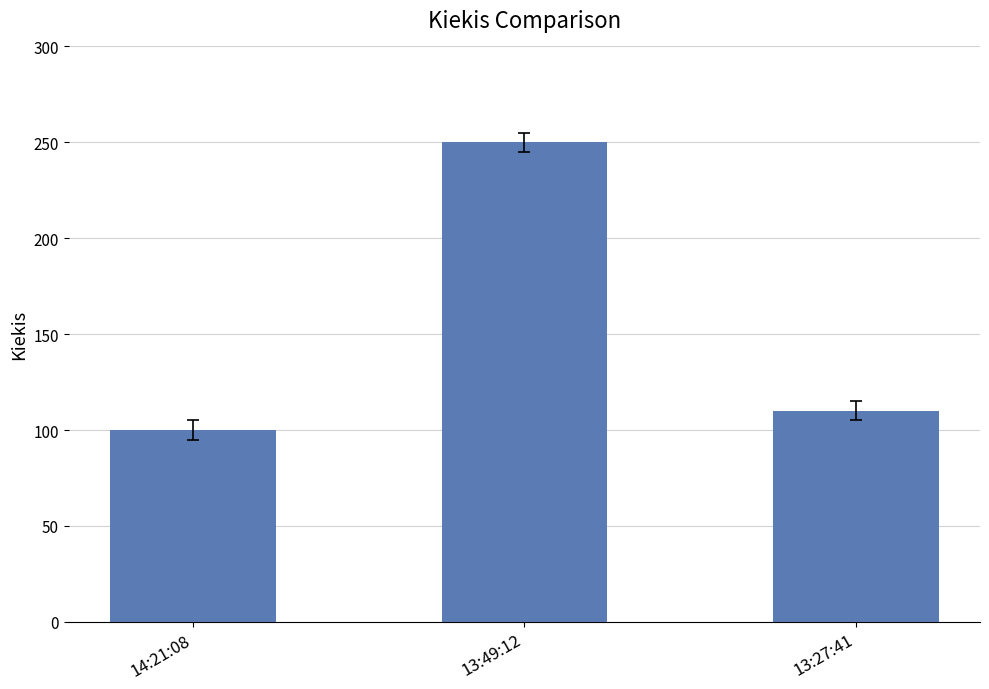

The chart shows a value of 250 at 13:49:12. True or false?

True